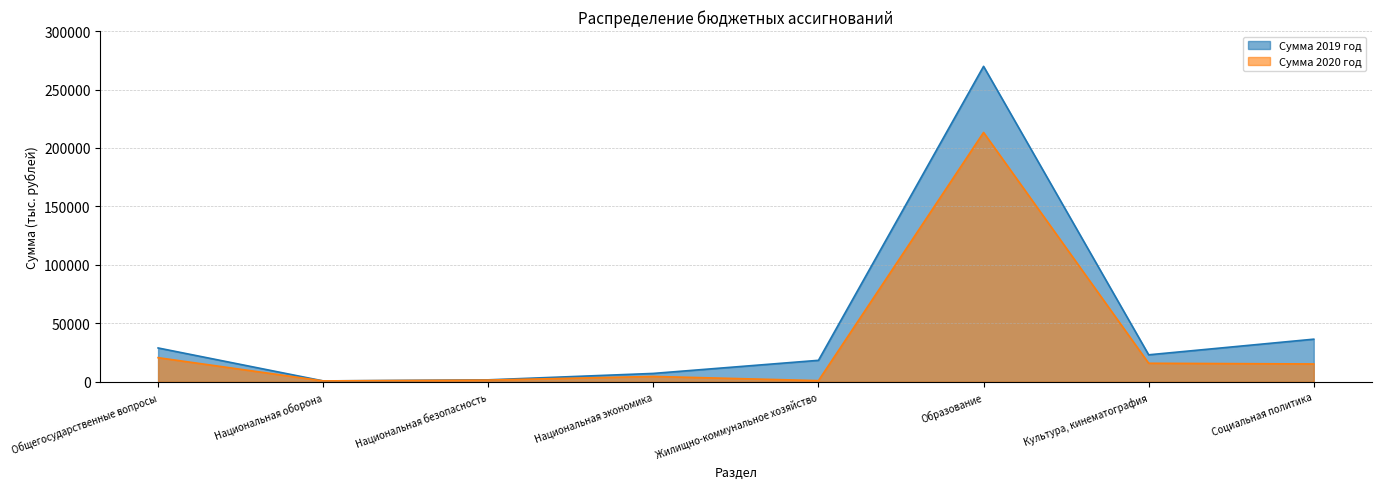

True or false: Сумма 2019 год and Сумма 2020 год intersect in this chart.

False